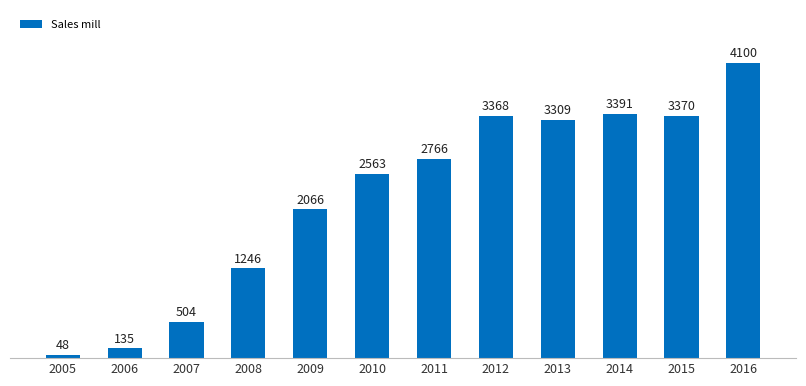

What is the change in value from 2013 to 2014?

+82.8